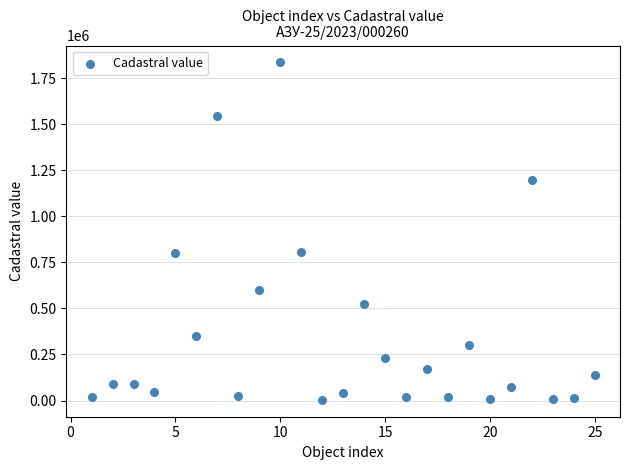

What is the range of Y values (max minus min)?

1832587.0